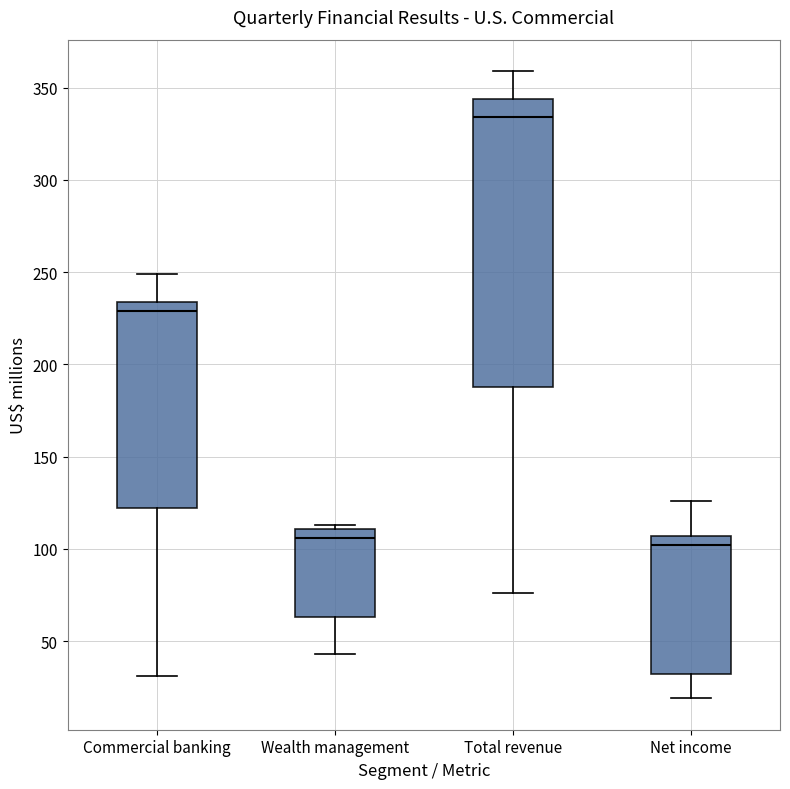

Which box is the tallest, from its lower edge to its upper edge?

Total revenue